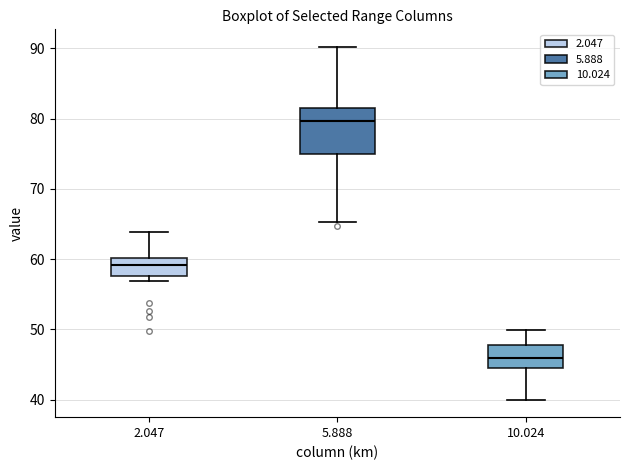

Which box's median line is the lowest?

10.024